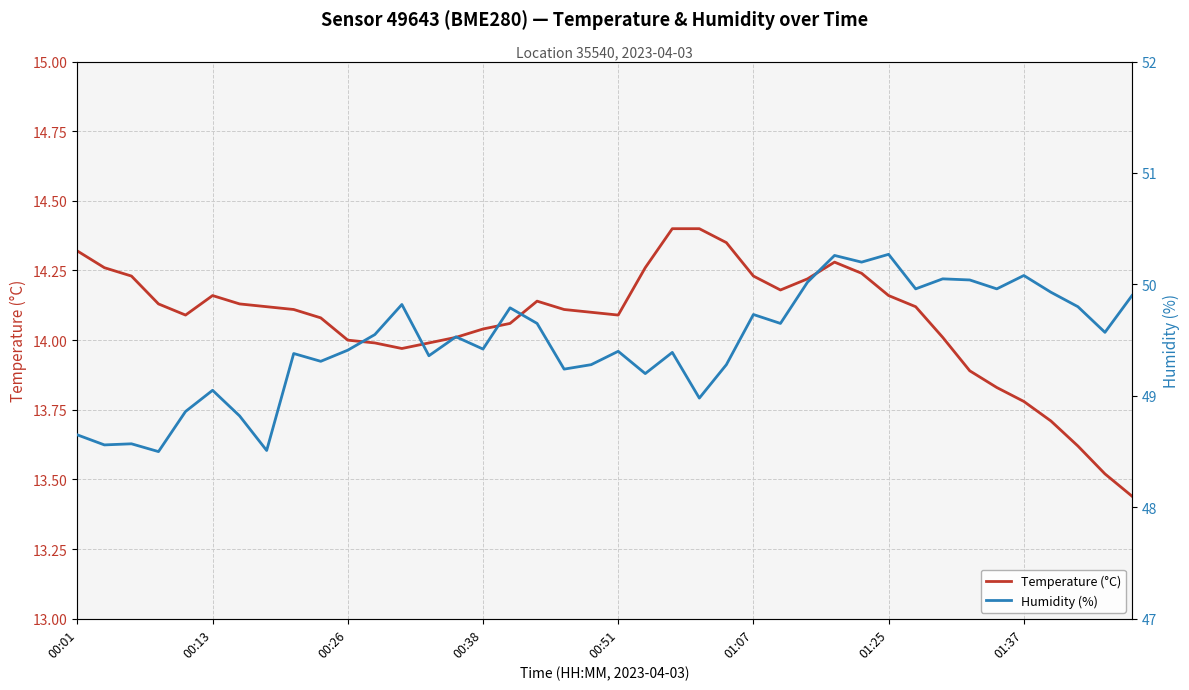

How many data points does each series have?

40